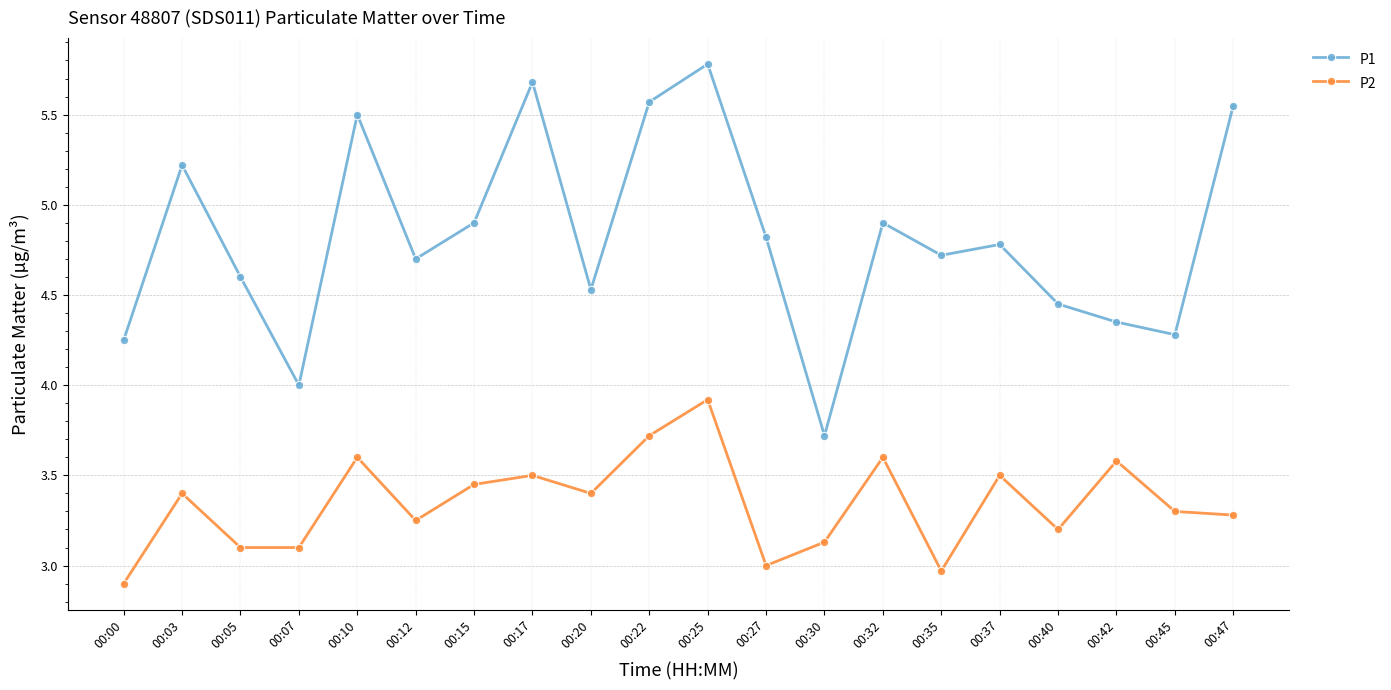

How many data points does each series have?

20